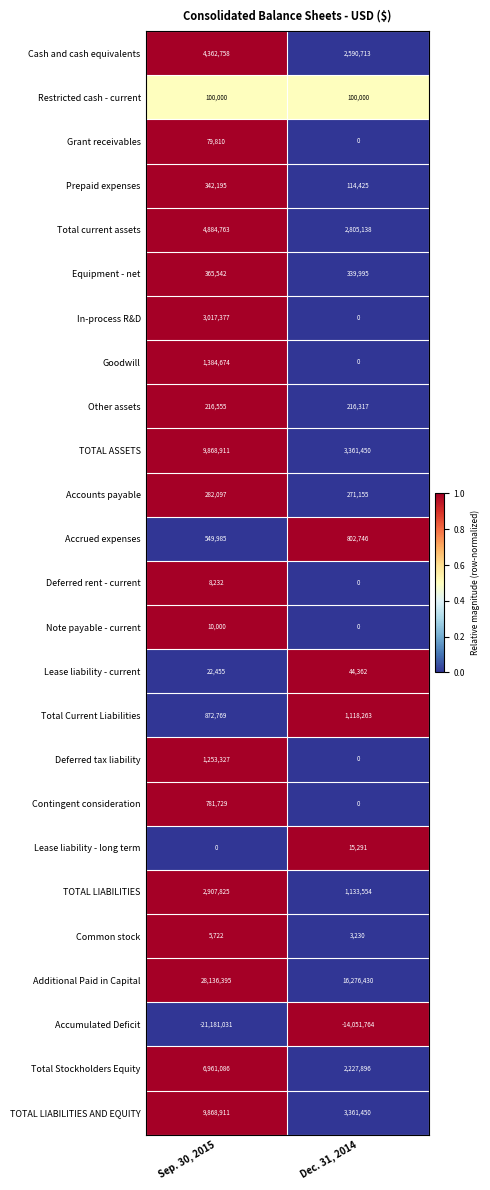

Rank the categories by Equipment - net value from highest to lowest.

Sep. 30, 2015, Dec. 31, 2014